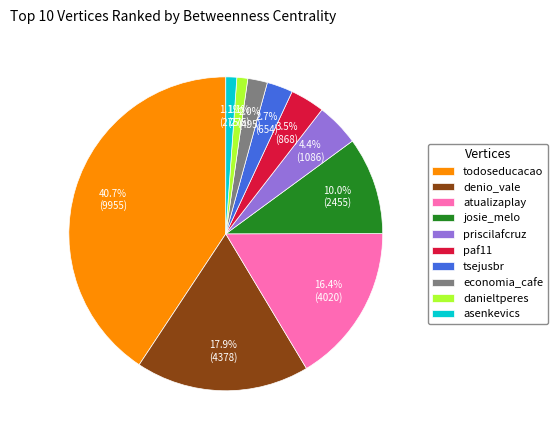

Is it true that danieltperes is 1% of the pie?

True